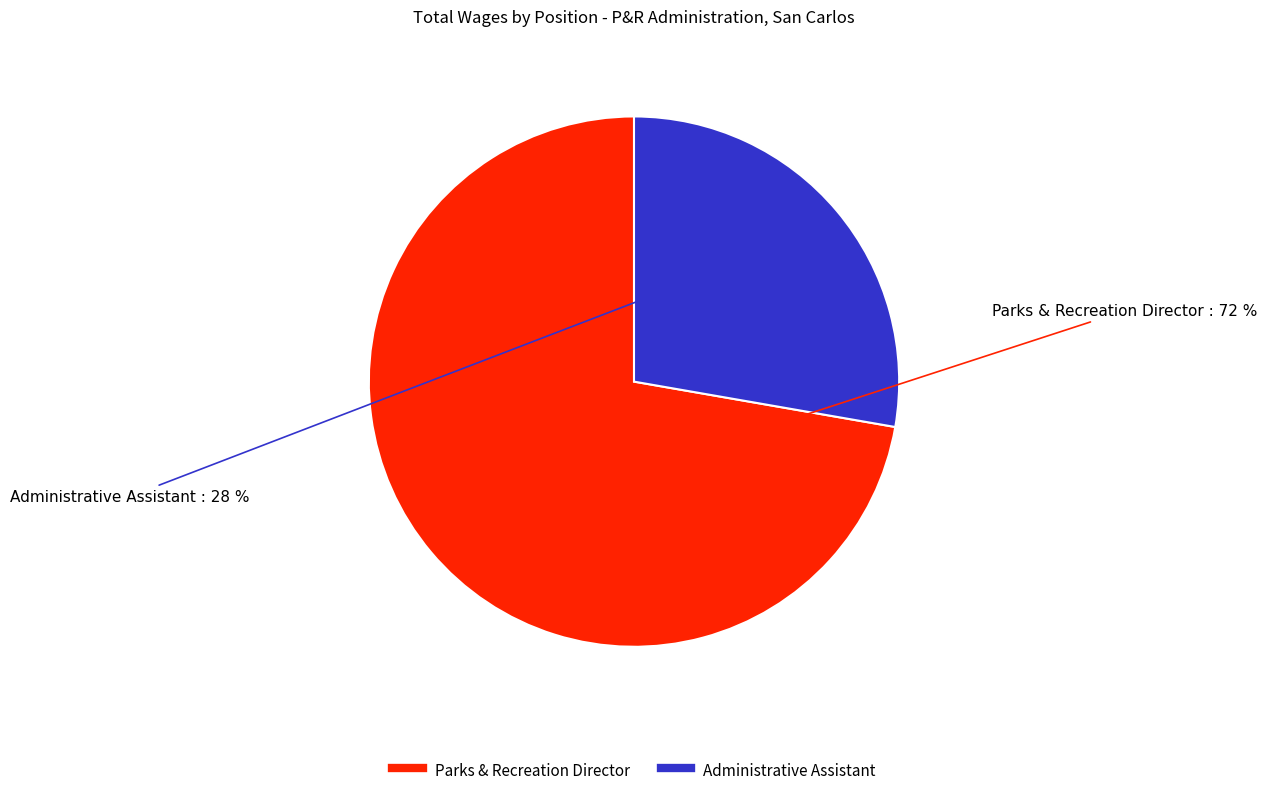

What is the majority slice?

Parks & Recreation Director